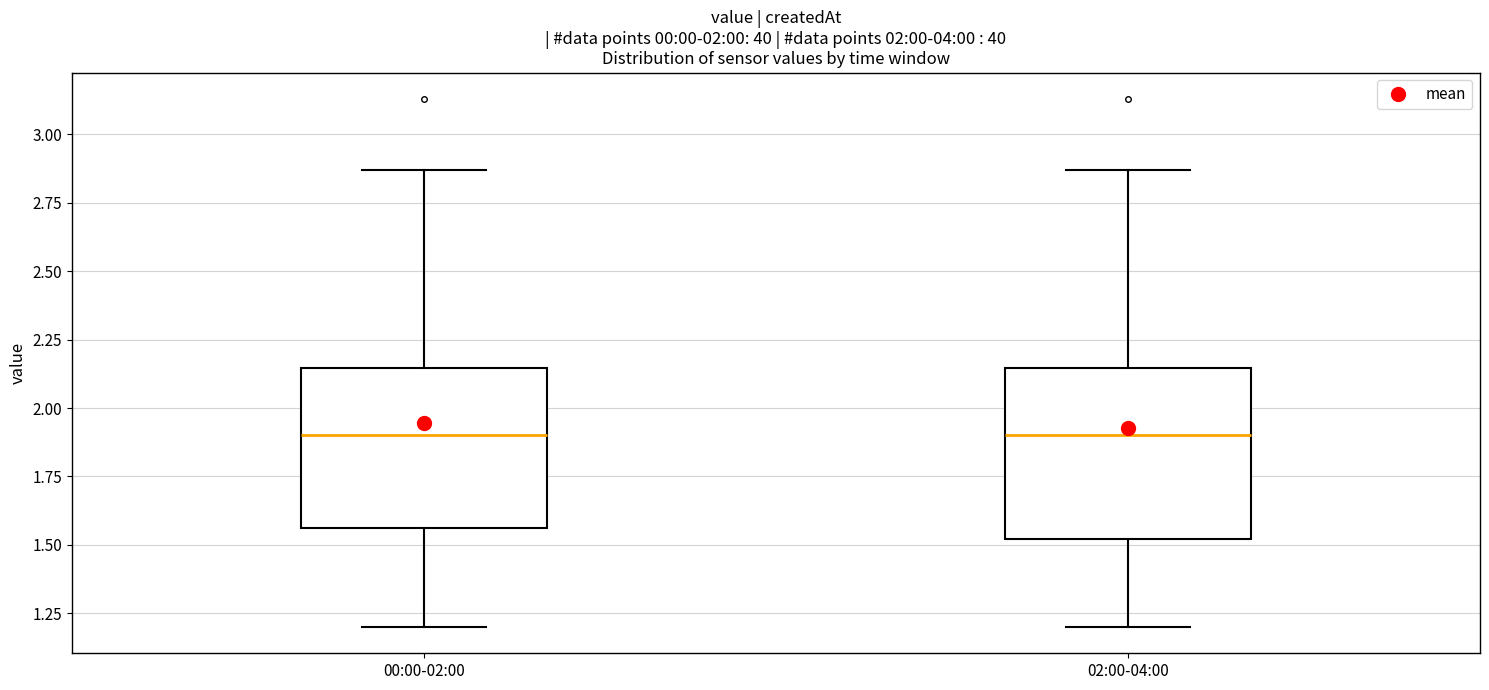

Where does the upper whisker of the box for 00:00-02:00 end on the y-axis? The values are not printed on the chart, so give them approximately, as read against the axis.

2.85